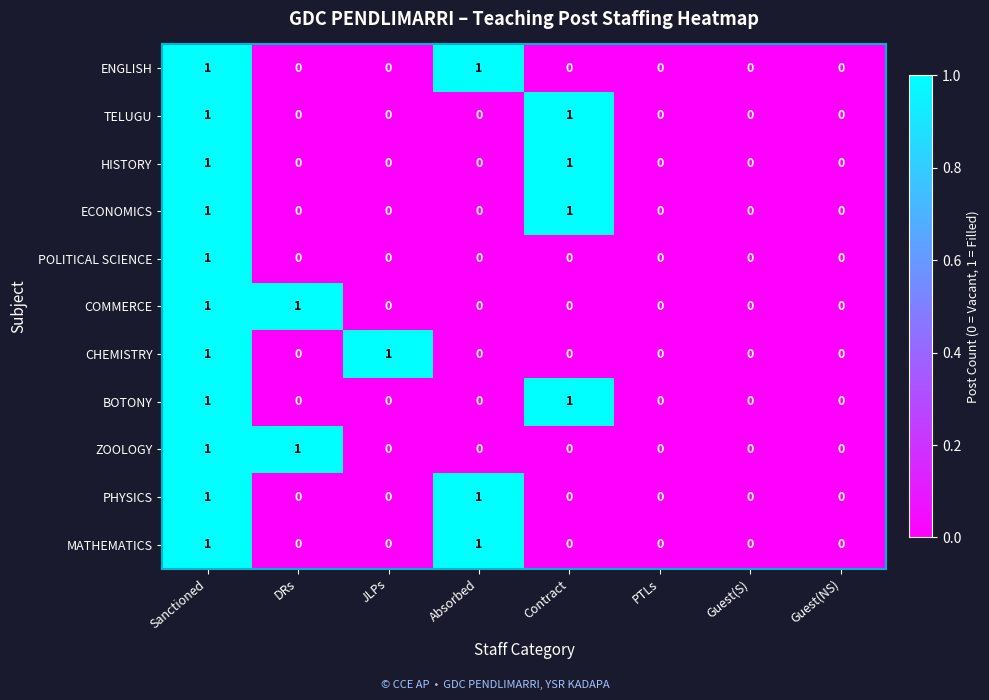

How many ZOOLOGY values are between 0 and 1?

8